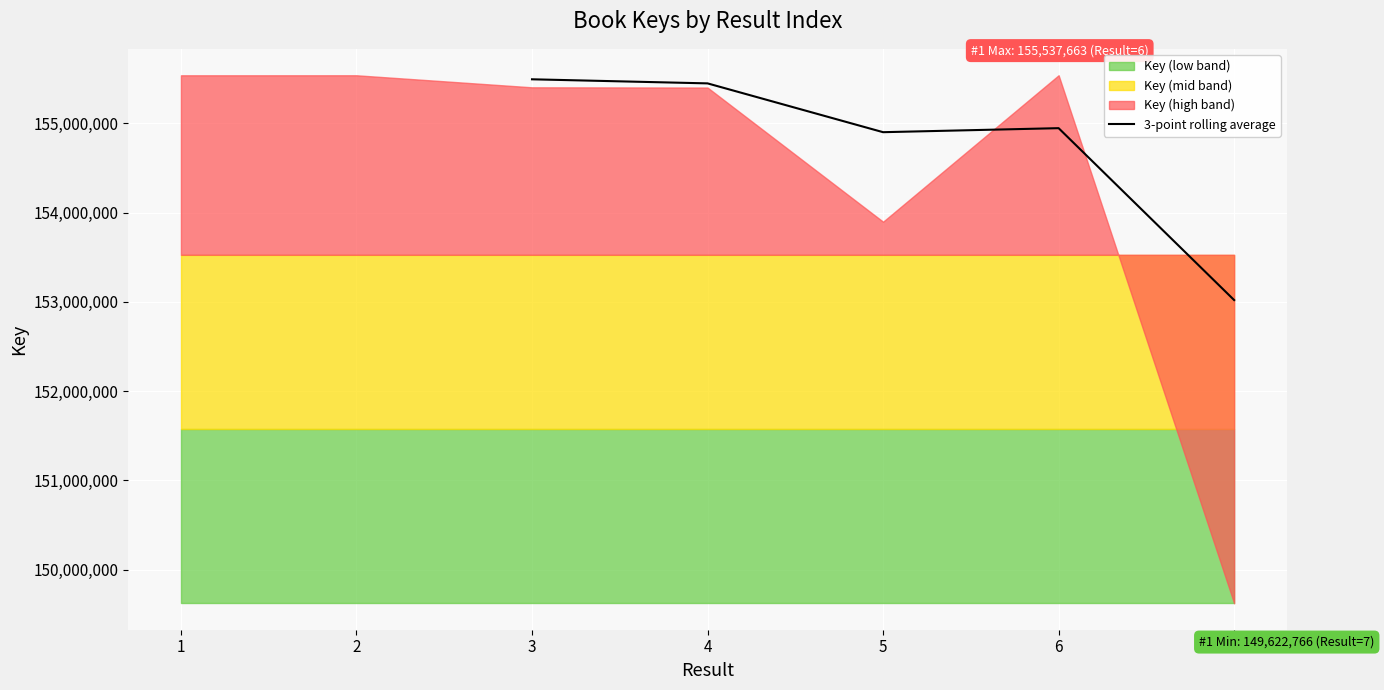

The value of 3-point rolling average at 4 is 267849966.5. True or false?

False